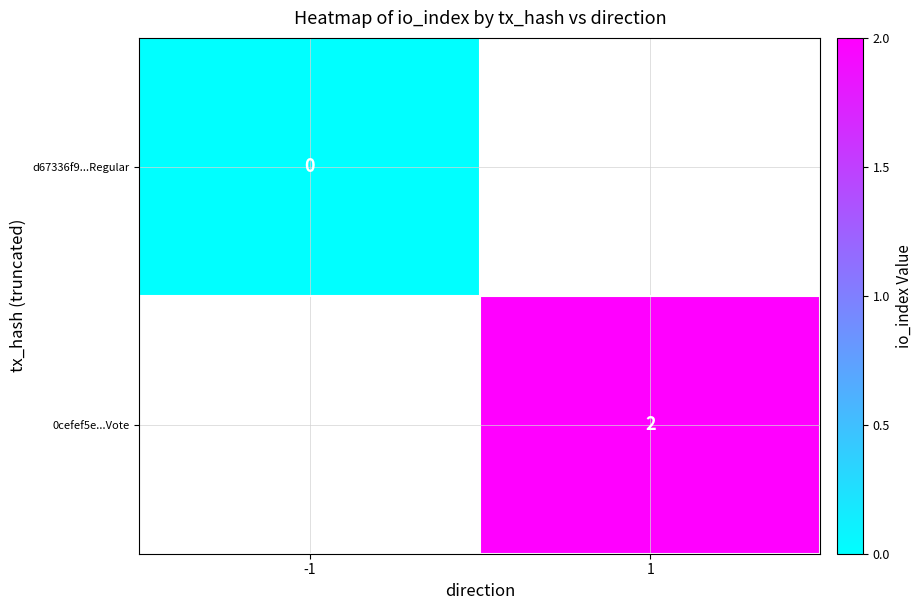

The 0cefef5e...Vote series shows 2 at 1. True or false?

True